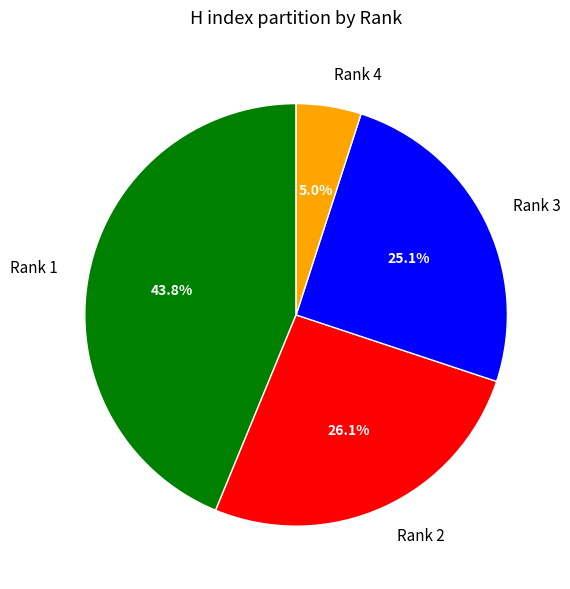

The Rank 3 slice represents 36% of the pie. True or false?

False